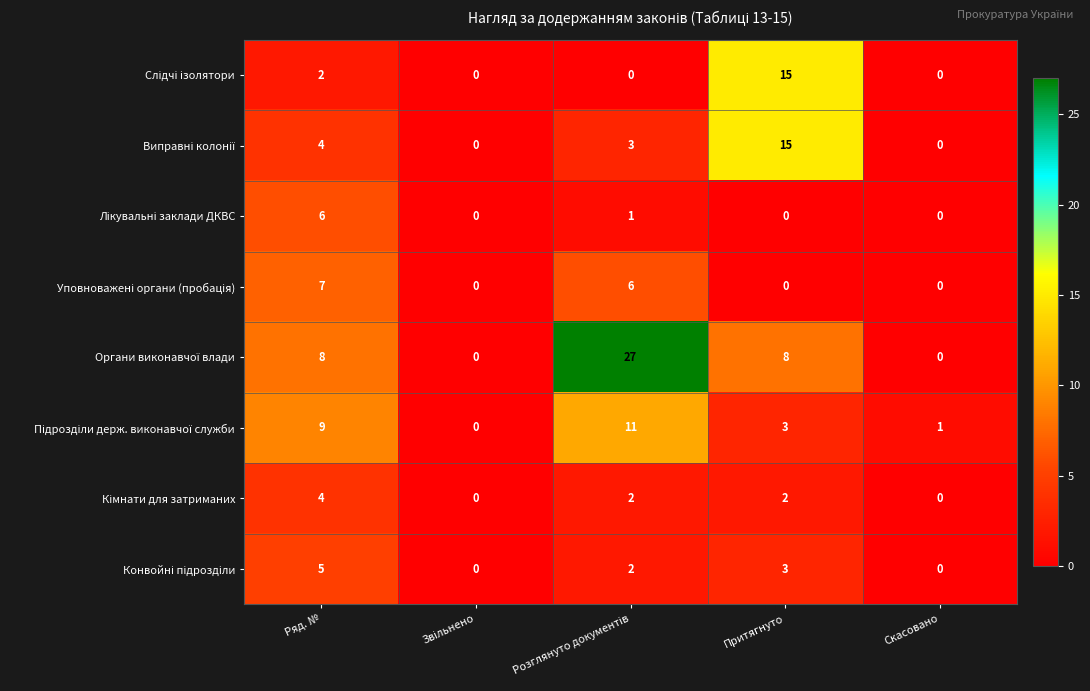

What is the greatest value displayed?

27